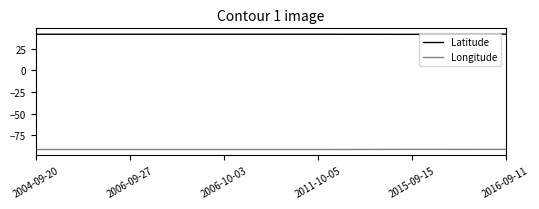

What is the approximate value of Longitude at 2004-09-20?

-91.8